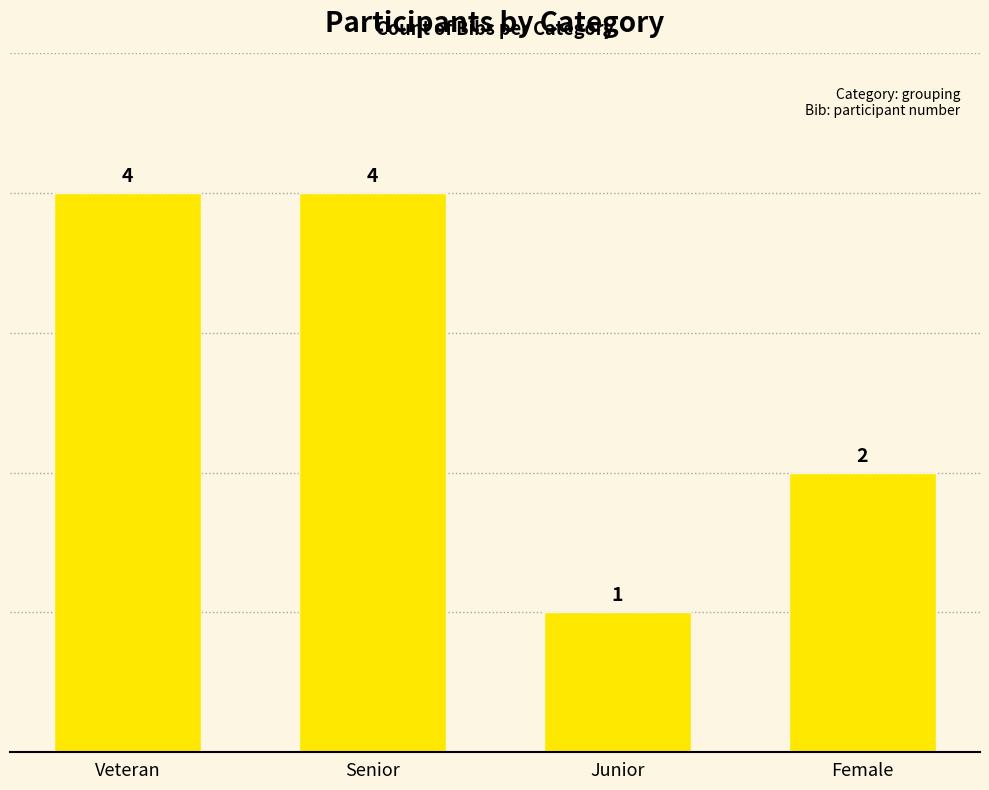

What is the difference between the maximum and minimum values?

3